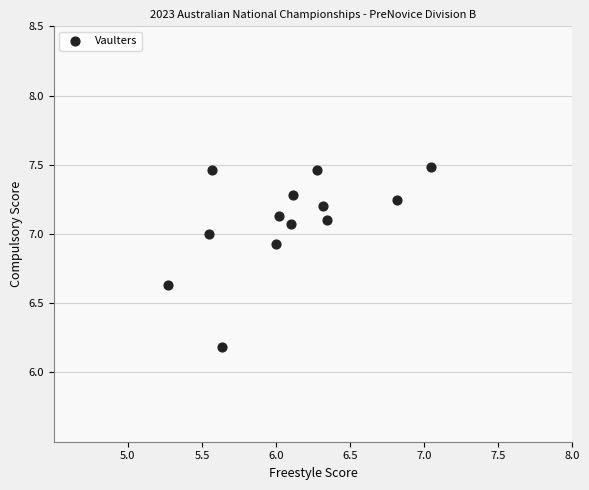

What Y value in the scatter plot is closest to 6?

6.2